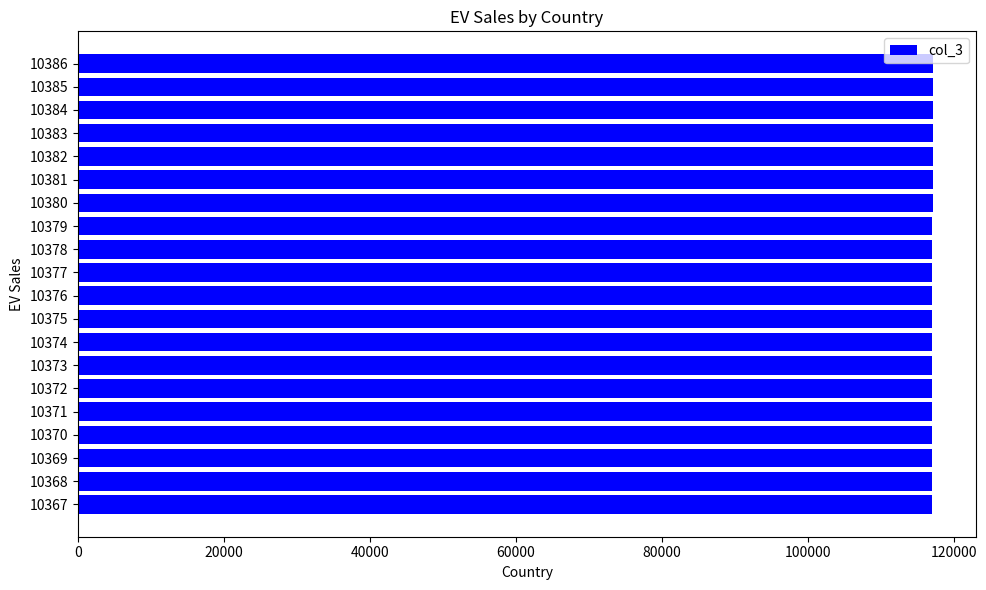

What is the maximum value shown in the chart?

117171